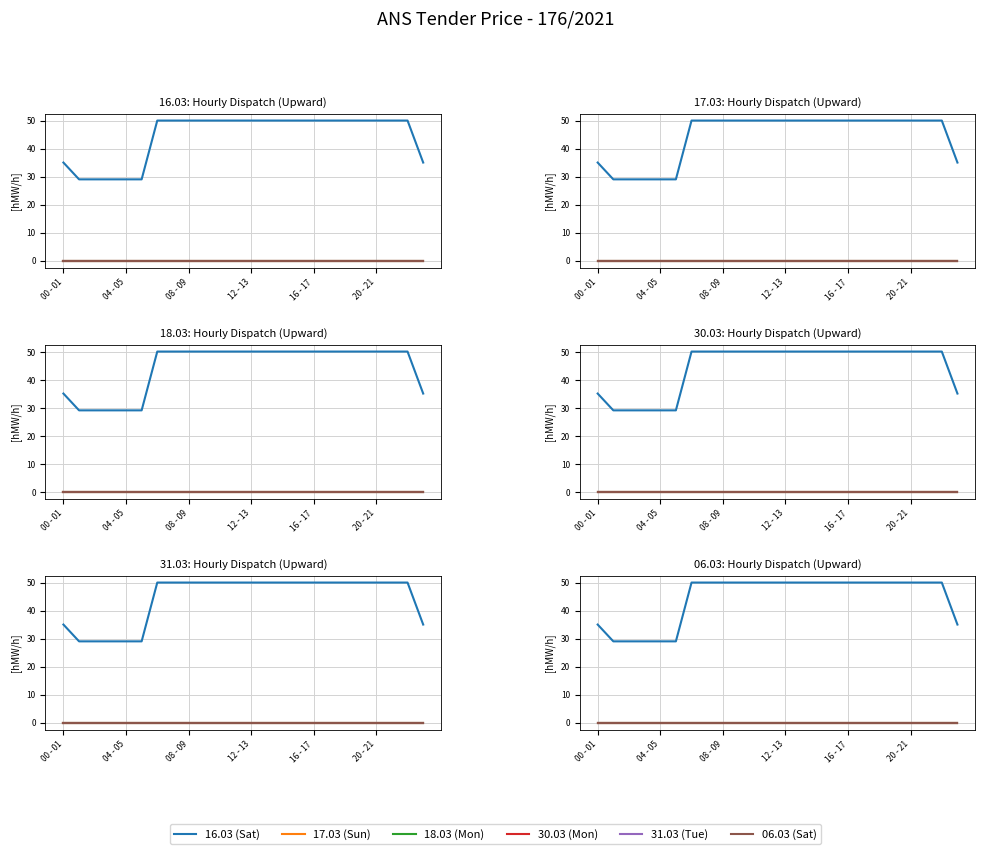

Which series has the largest range (max minus min)?

16.03 (Sat)